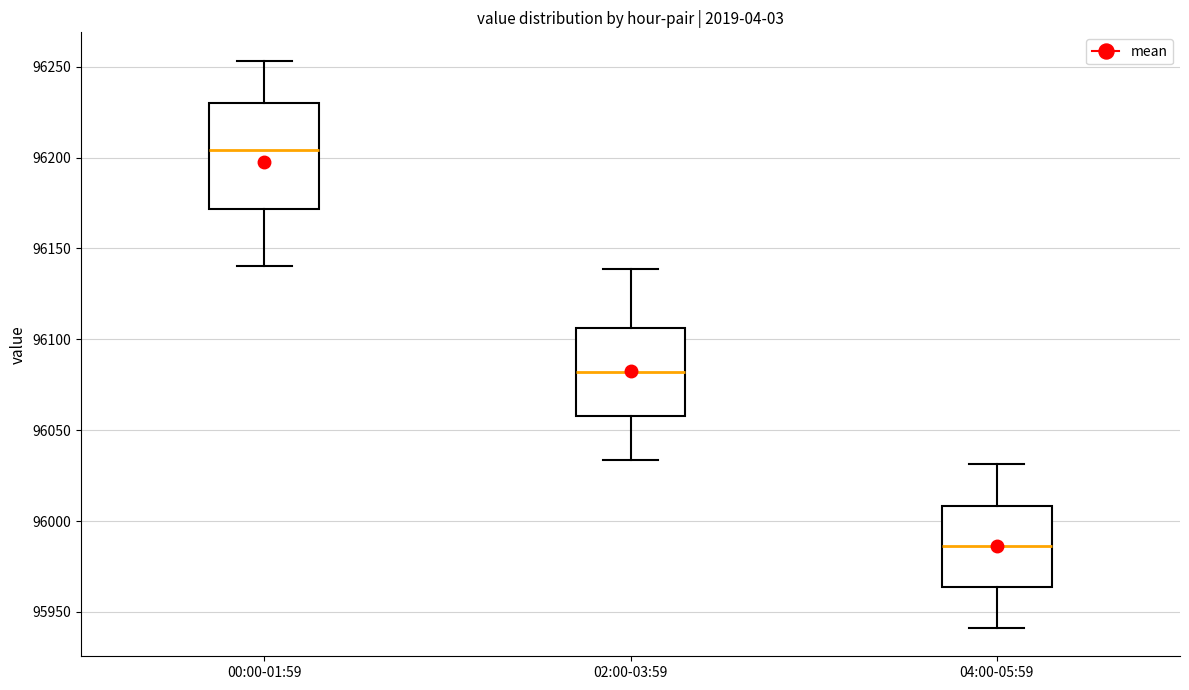

Which box has the lowest median line?

04:00-05:59